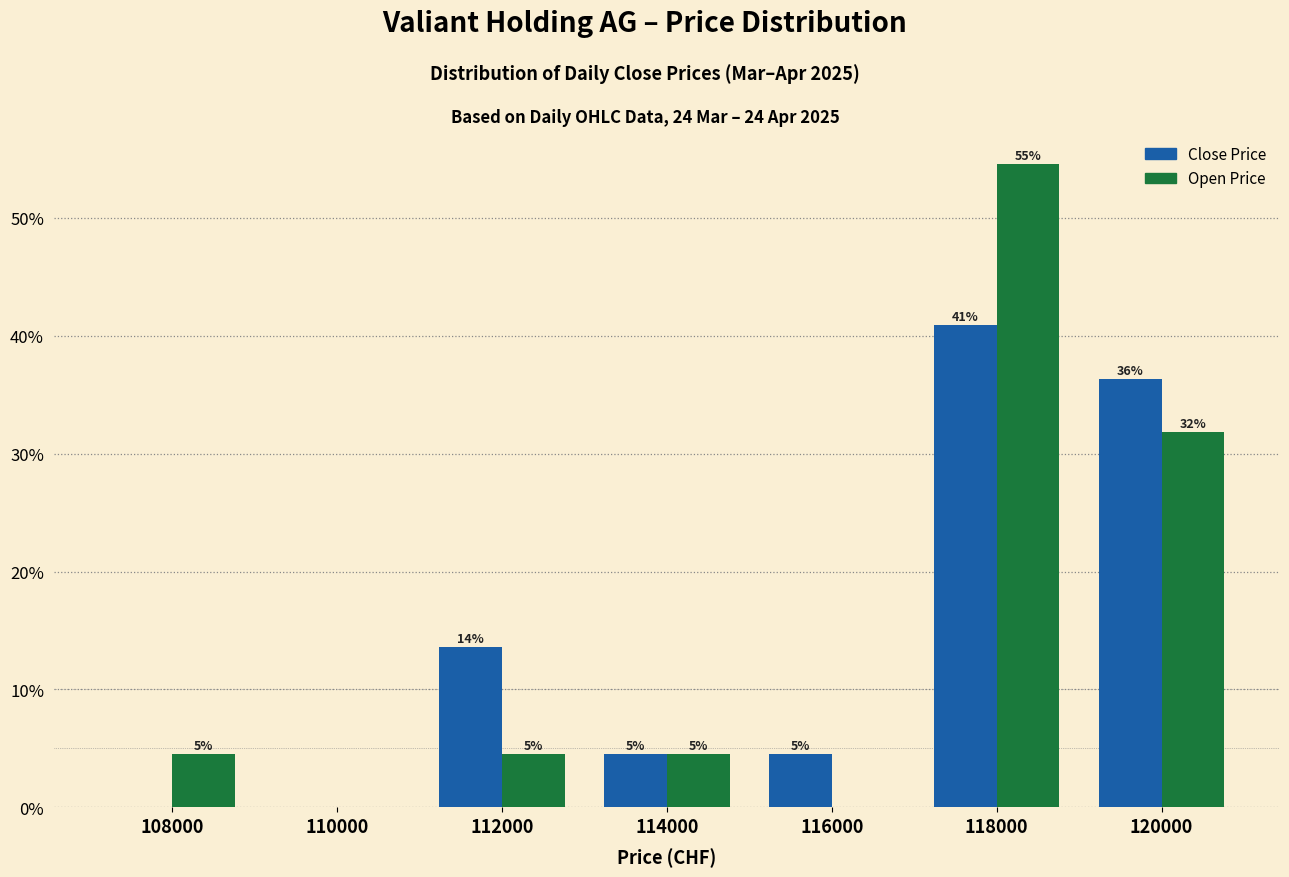

Are the bars grouped side by side (vs. stacked)?

Yes